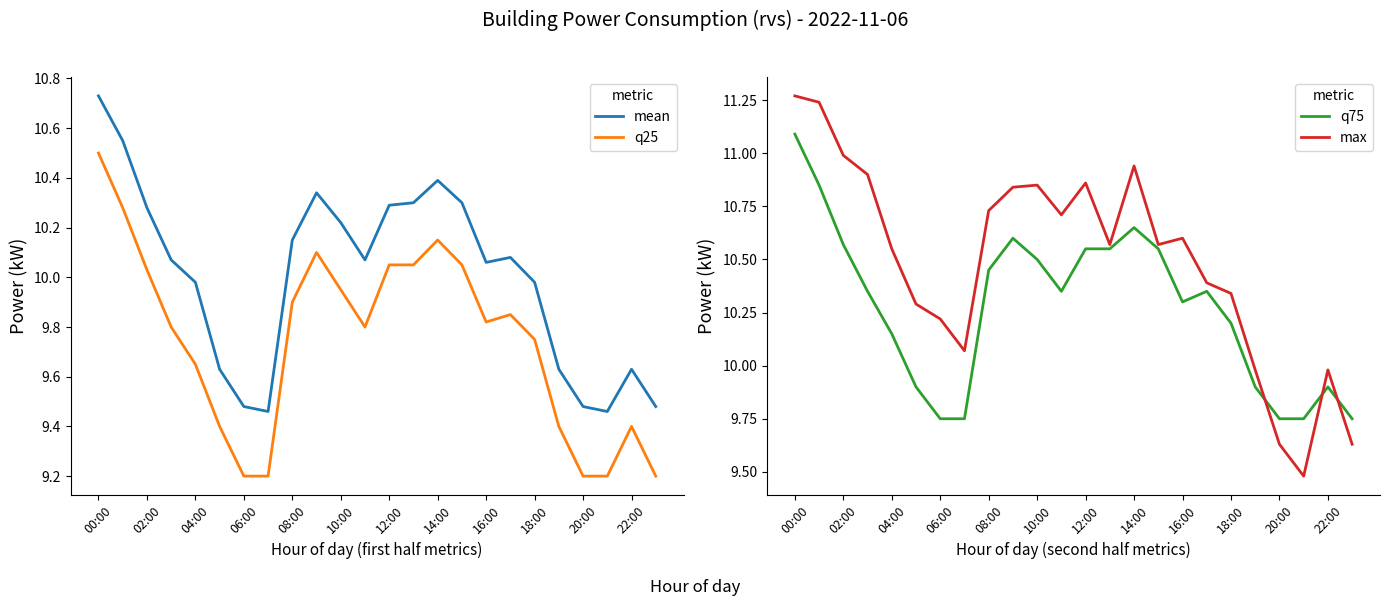

Which category has the highest value in the q25 series?

00:00